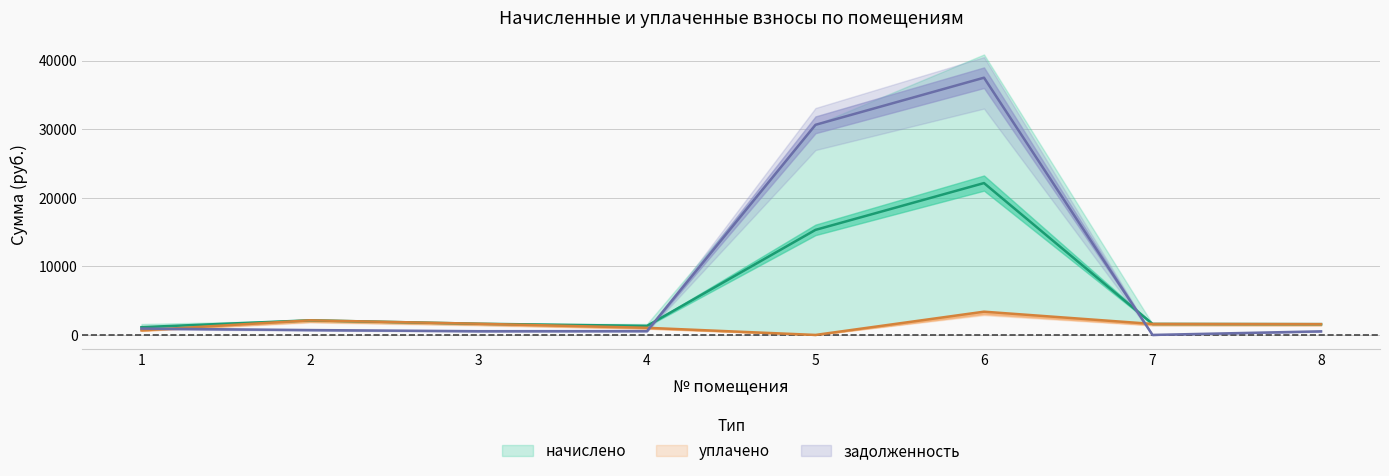

Which has a higher value, 4 or 8?

4